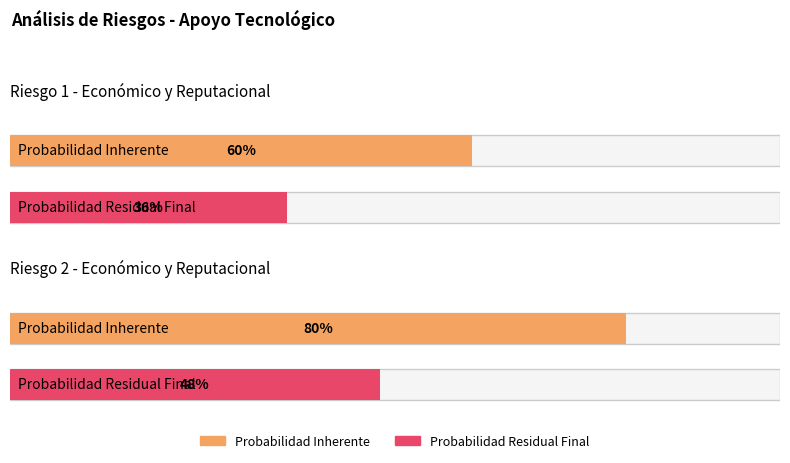

True or false: Probabilidad Inherente has a value of 0.6 at Riesgo 1 - Económico y Reputacional.

True